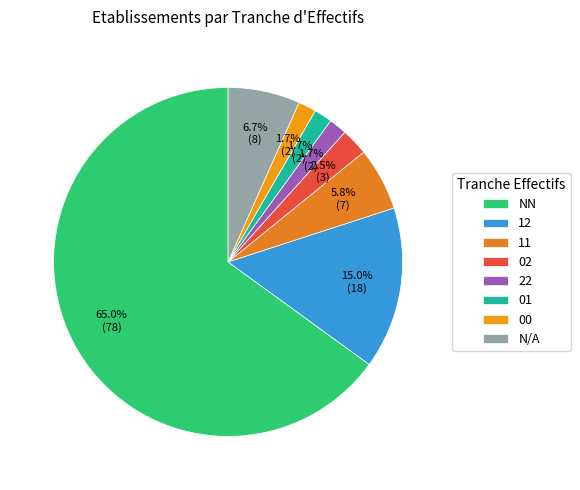

Which category has the biggest portion of the pie?

NN